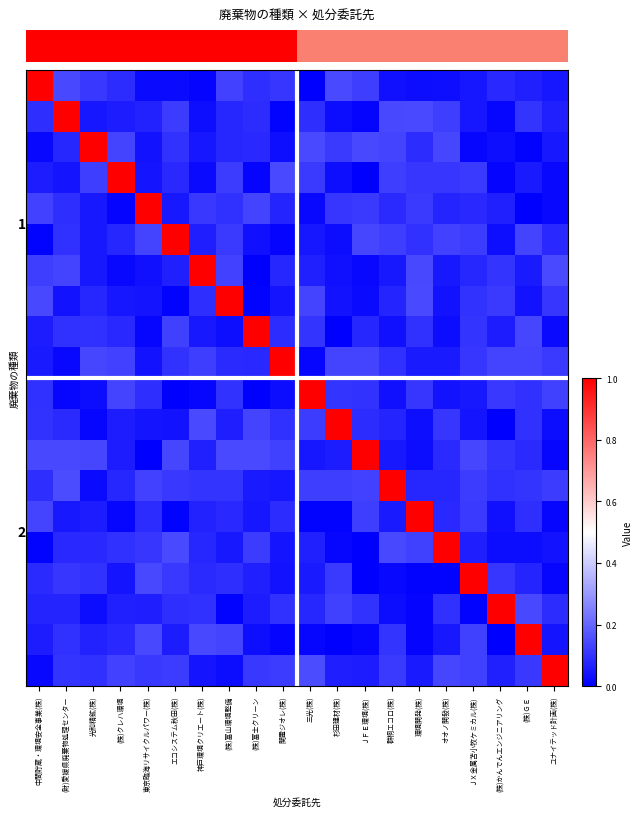

What is the difference between the highest and lowest values at ユナイテッド計画(株)?

1.0